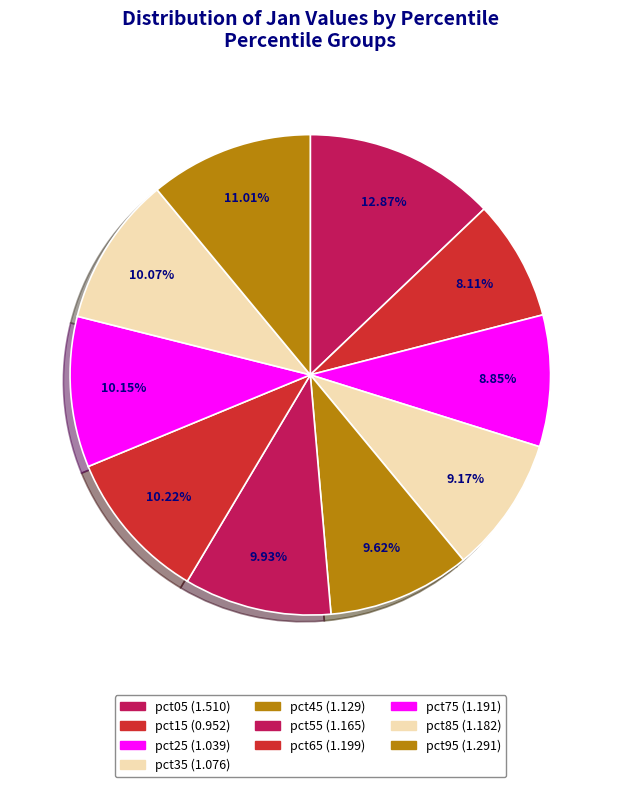

Count the number of slices in the pie.

10